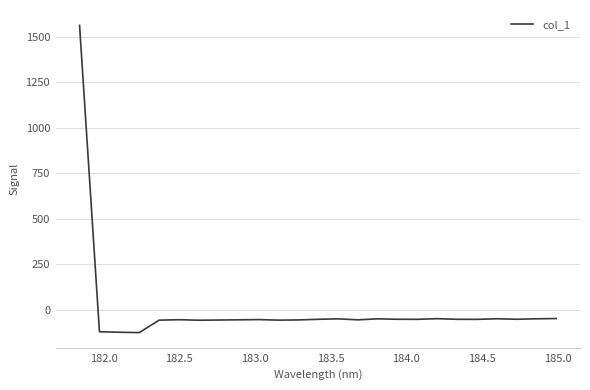

What is the maximum value shown in the chart?

1561.3